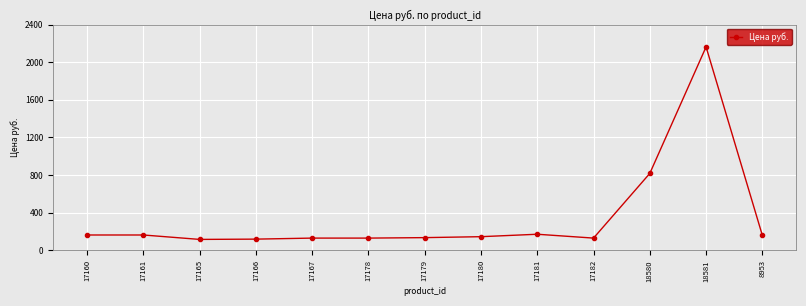

What is the value of the 9th point from the left?

170